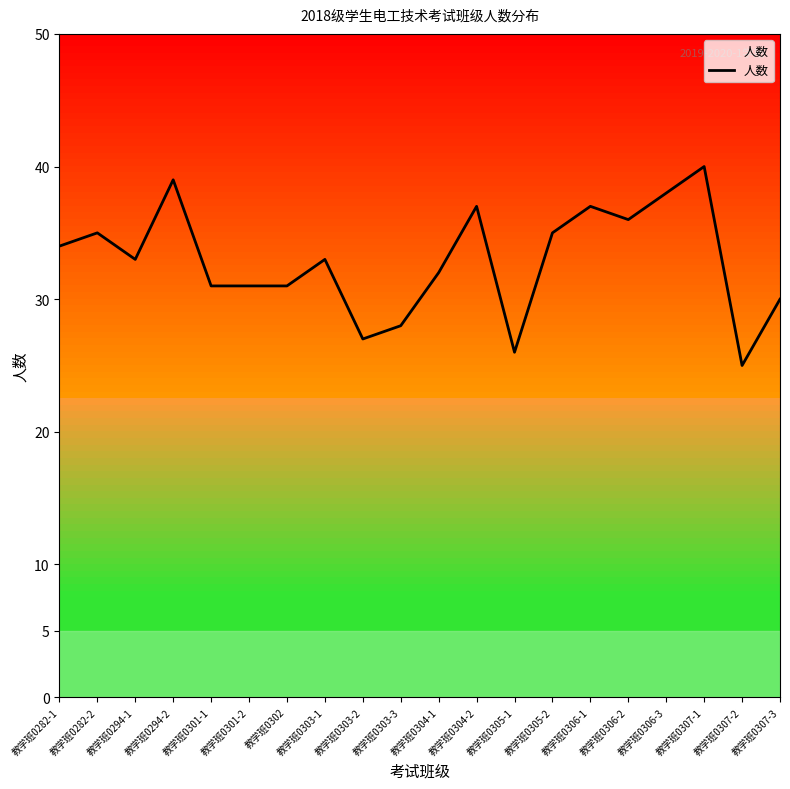

Is it true that the value at 教学班0307-2 is 6?

False